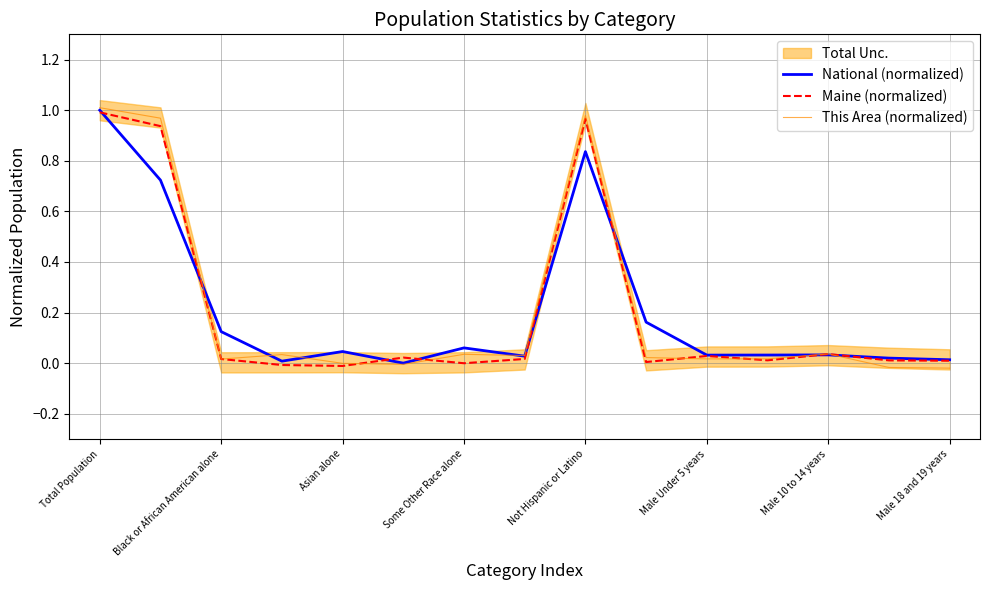

What is the value of the Maine (normalized) point at the 2nd from the left?

0.9